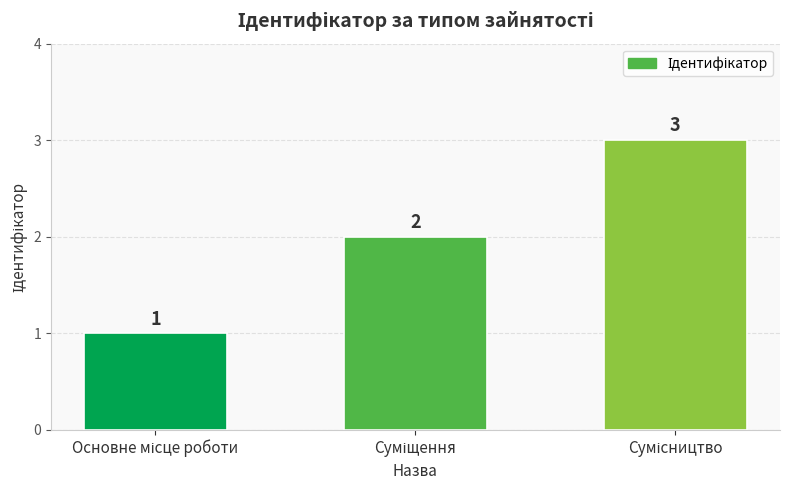

How many values are between 1 and 3?

3